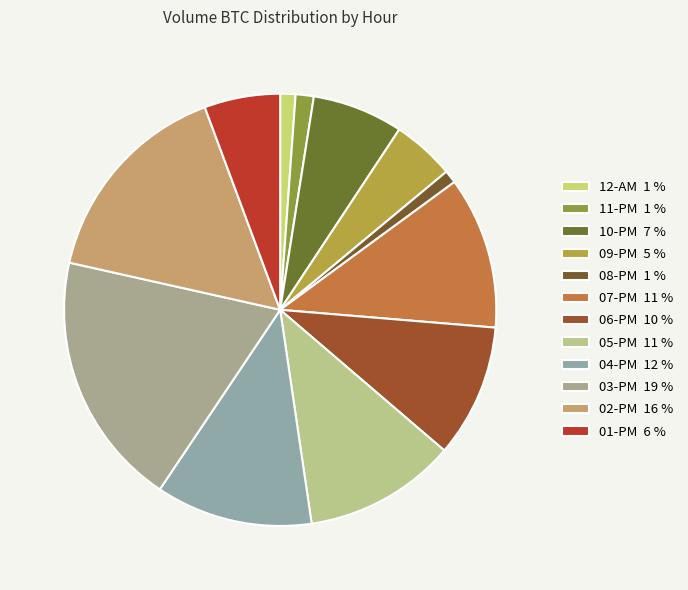

The 06-PM slice represents 10% of the pie. True or false?

True